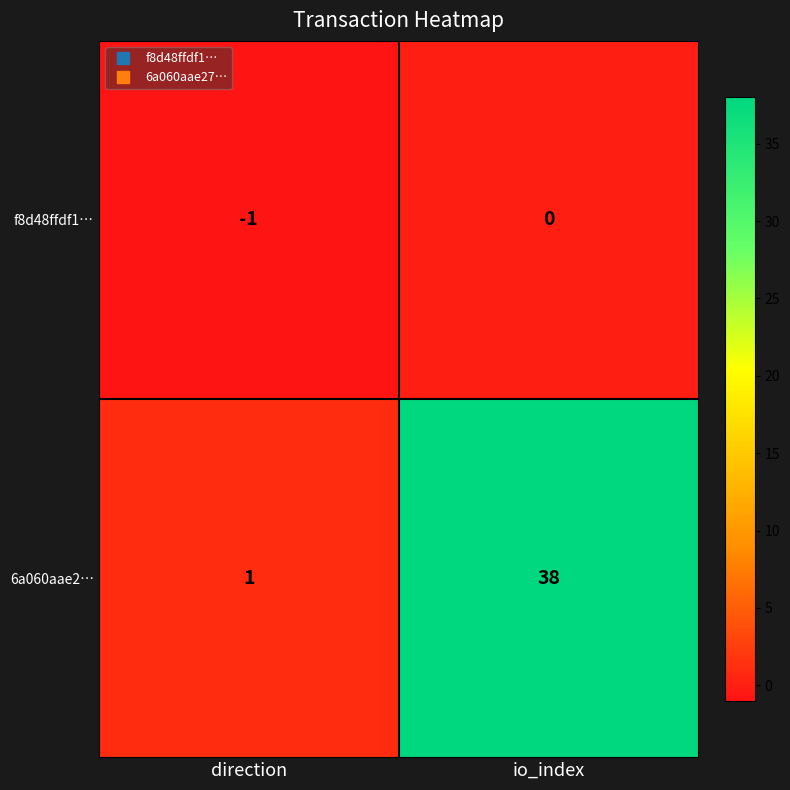

Where is f8d48ffdf1… nearest to the value 0?

io_index